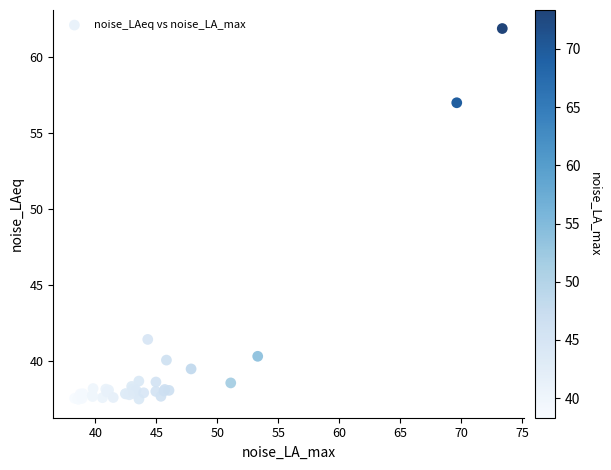

What Y value in the scatter plot is closest to 49?

41.4